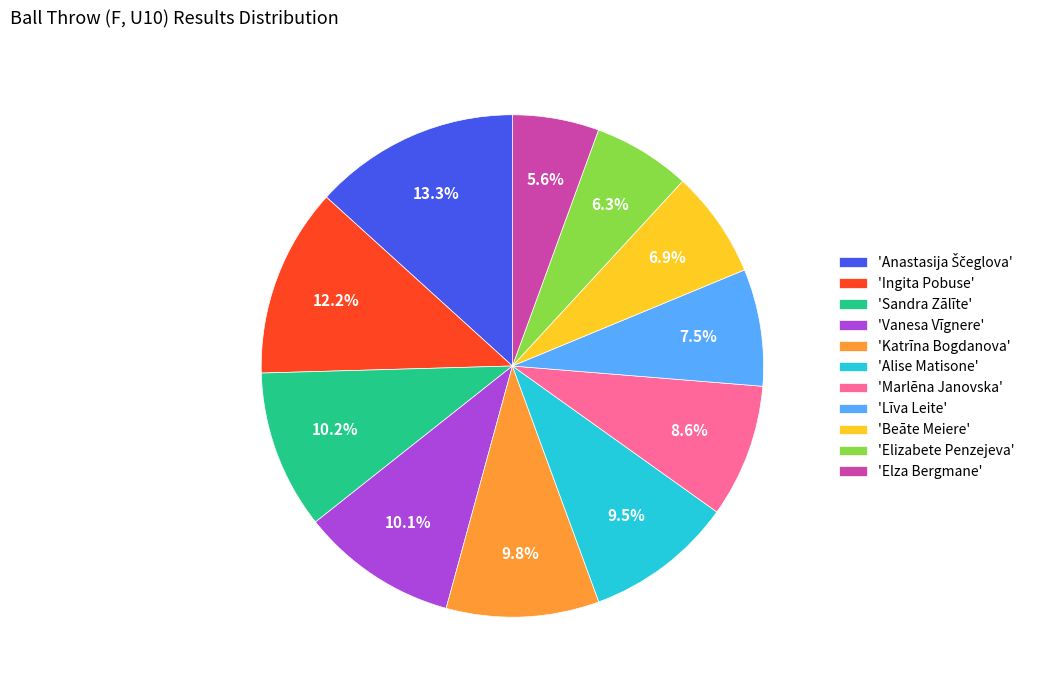

To the nearest percent, what is the difference between the largest and smallest slice percentages?

8%